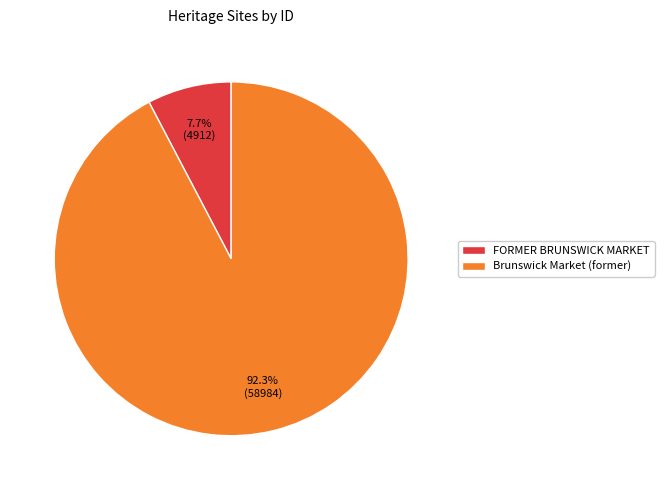

To the nearest percent, what is the difference between the FORMER BRUNSWICK MARKET and Brunswick Market (former) slice percentages?

85%